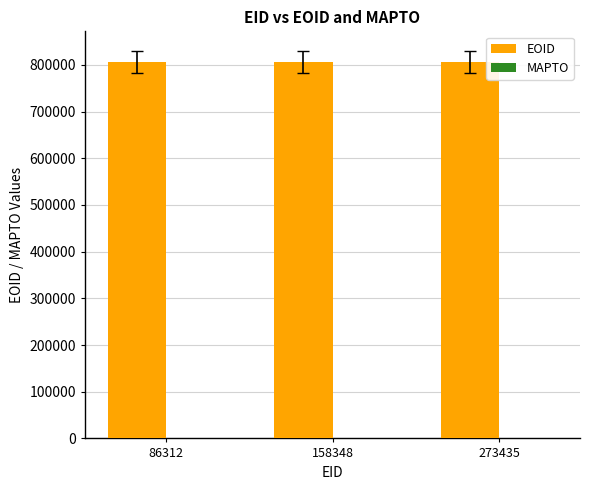

What is the value of the 2nd bar from the left?

806150